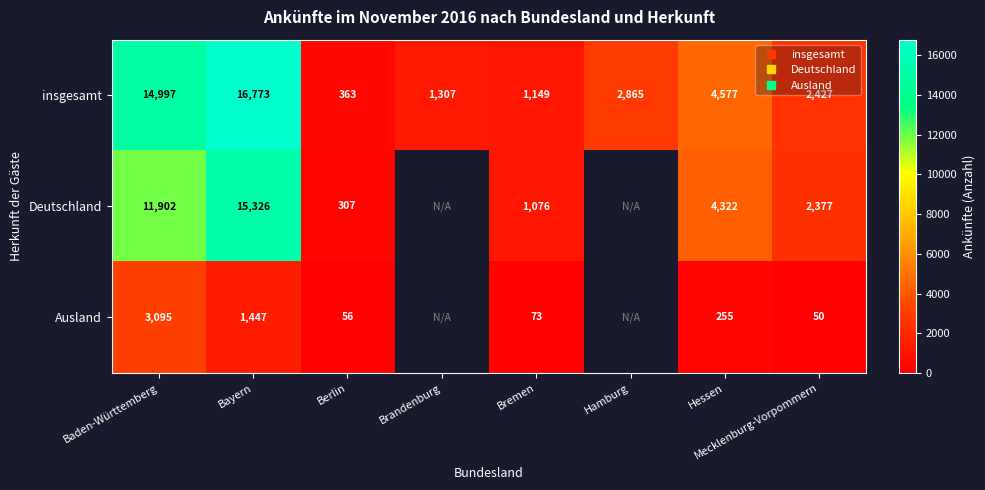

True or false: insgesamt has a value of 3973.0 at Baden-Württemberg.

False